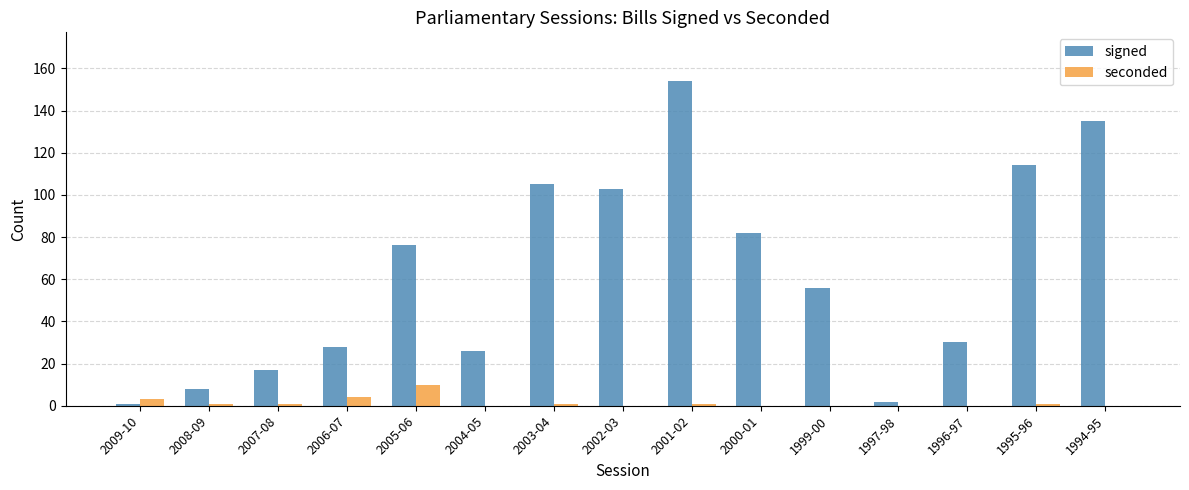

Is it true that signed equals 30 at 1999-00?

False